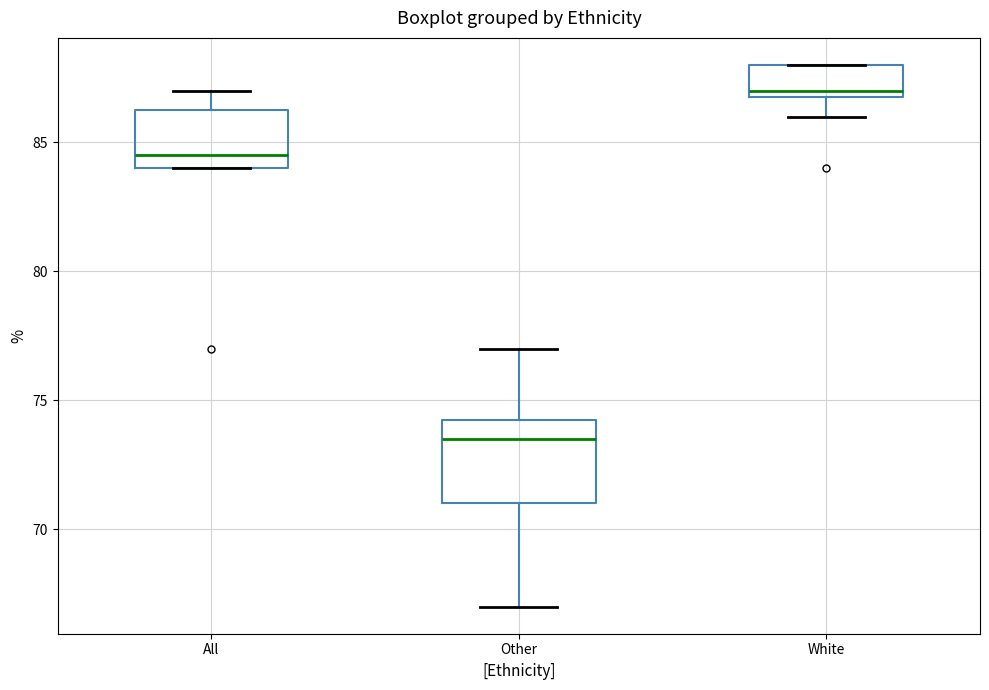

Reading left to right, read every box against the y-axis: the position of its median line, the range the box covers, and the ends of its whiskers. The values are not printed on the chart, so give them approximately, as read against the axis.

All: median 84.5, box 84.0 to 86.5, whiskers 84.0 to 87.0
Other: median 73.5, box 71.0 to 74.5, whiskers 67.0 to 77.0
White: median 87.0 (just above the box's lower edge), box 87.0 to 88.0, whiskers 86.0 to 88.0